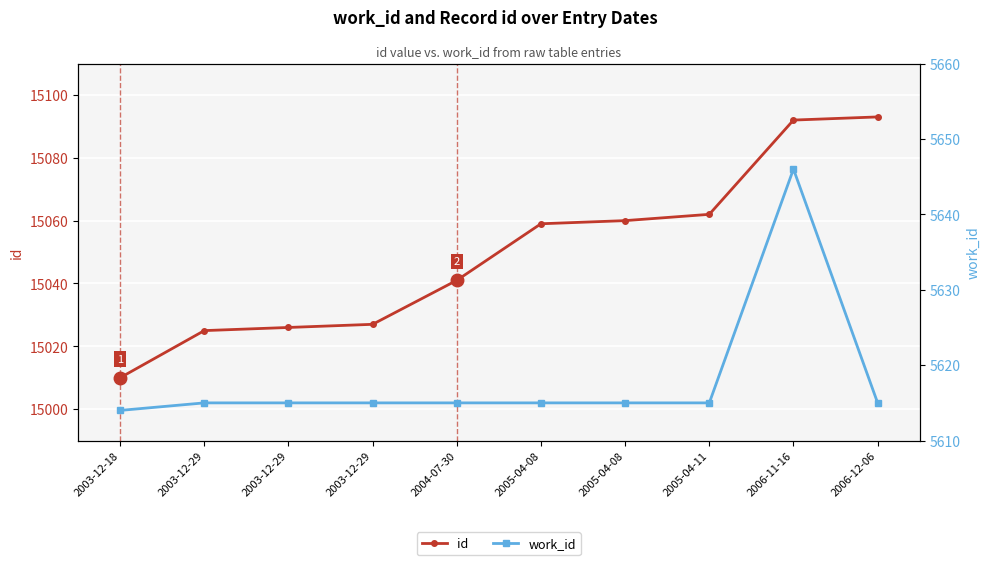

Reading left to right, list all the values displayed in this chart.

id: 2003-12-18=15010	2003-12-29=15025	2003-12-29=15026	2003-12-29=15027	2004-07-30=15041	2005-04-08=15059	2005-04-08=15060	2005-04-11=15062	2006-11-16=15092	2006-12-06=15093
work_id: 2003-12-18=5614	2003-12-29=5615	2003-12-29=5615	2003-12-29=5615	2004-07-30=5615	2005-04-08=5615	2005-04-08=5615	2005-04-11=5615	2006-11-16=5646	2006-12-06=5615